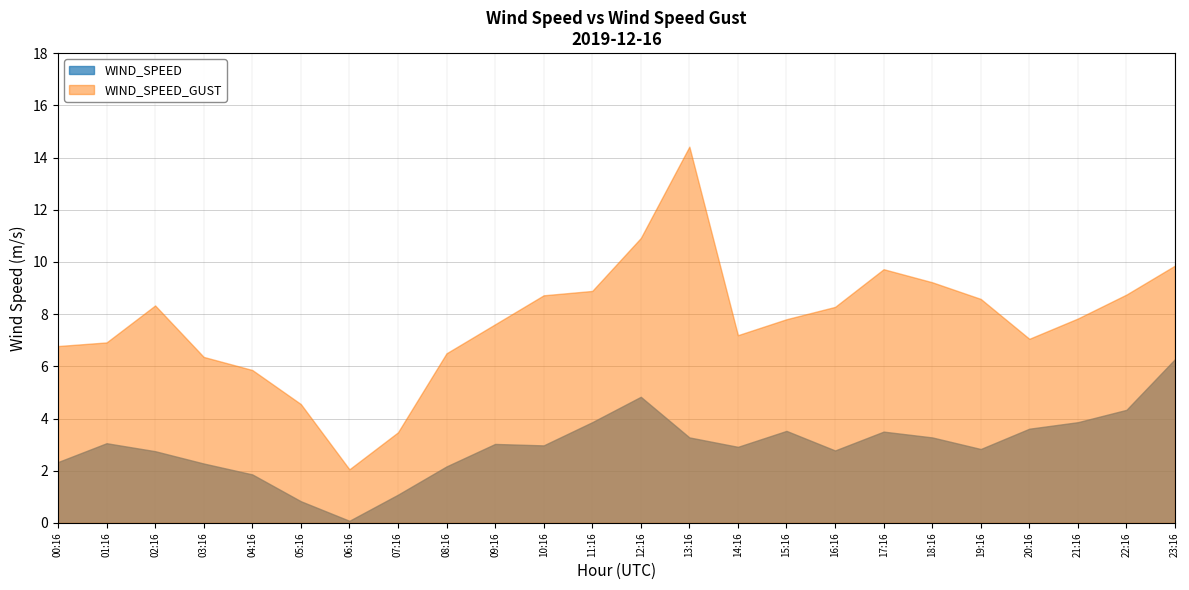

What is the sum of all WIND_SPEED values?

71.3